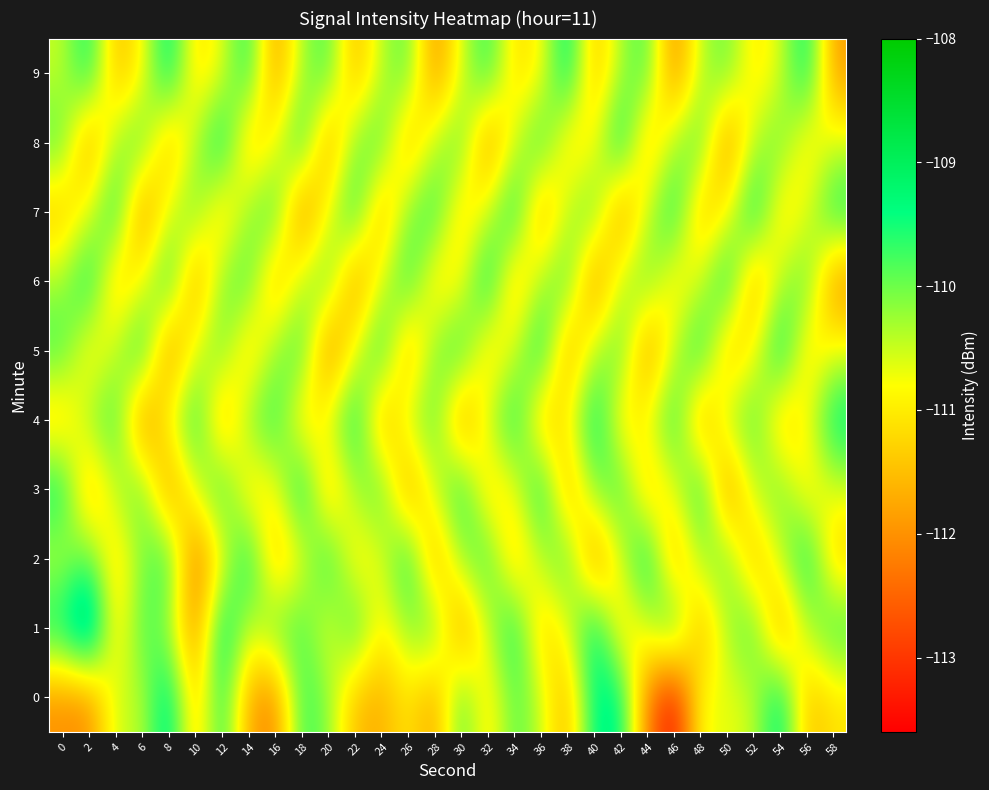

What is the spread (max minus min) of values at 36?

2.7